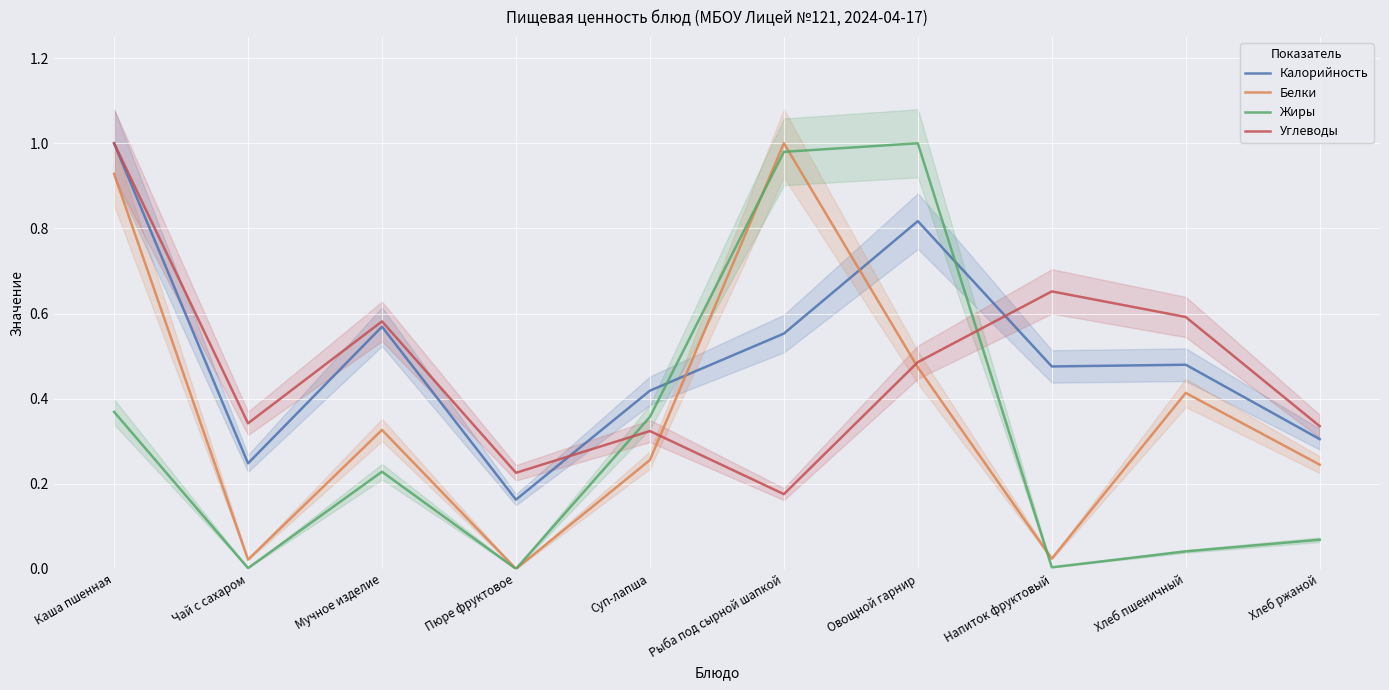

What is the value of the Калорийность point at the 8th from the left?

0.5